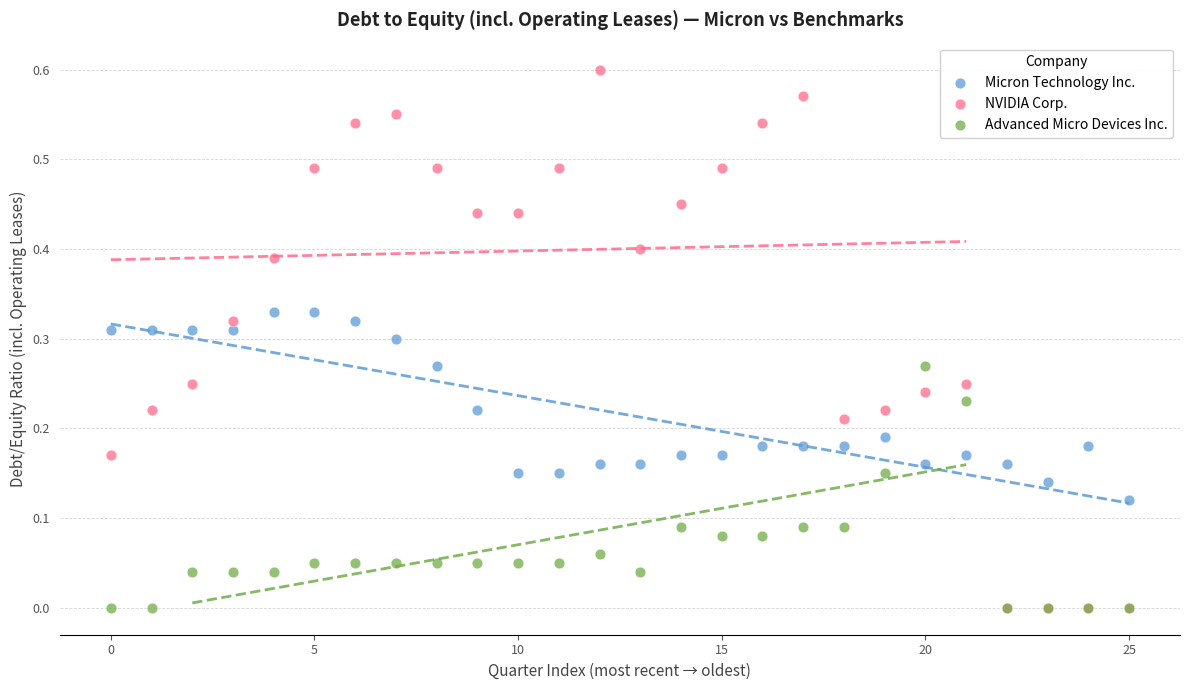

What are all the series names shown in the legend?

Micron Technology Inc., NVIDIA Corp., Advanced Micro Devices Inc.